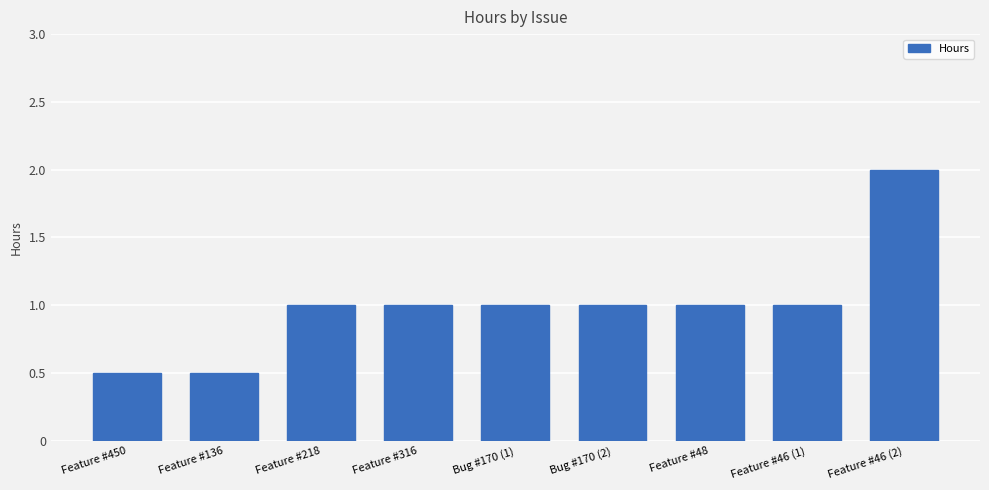

What is the label of the 7th bar from the left?

Feature #48